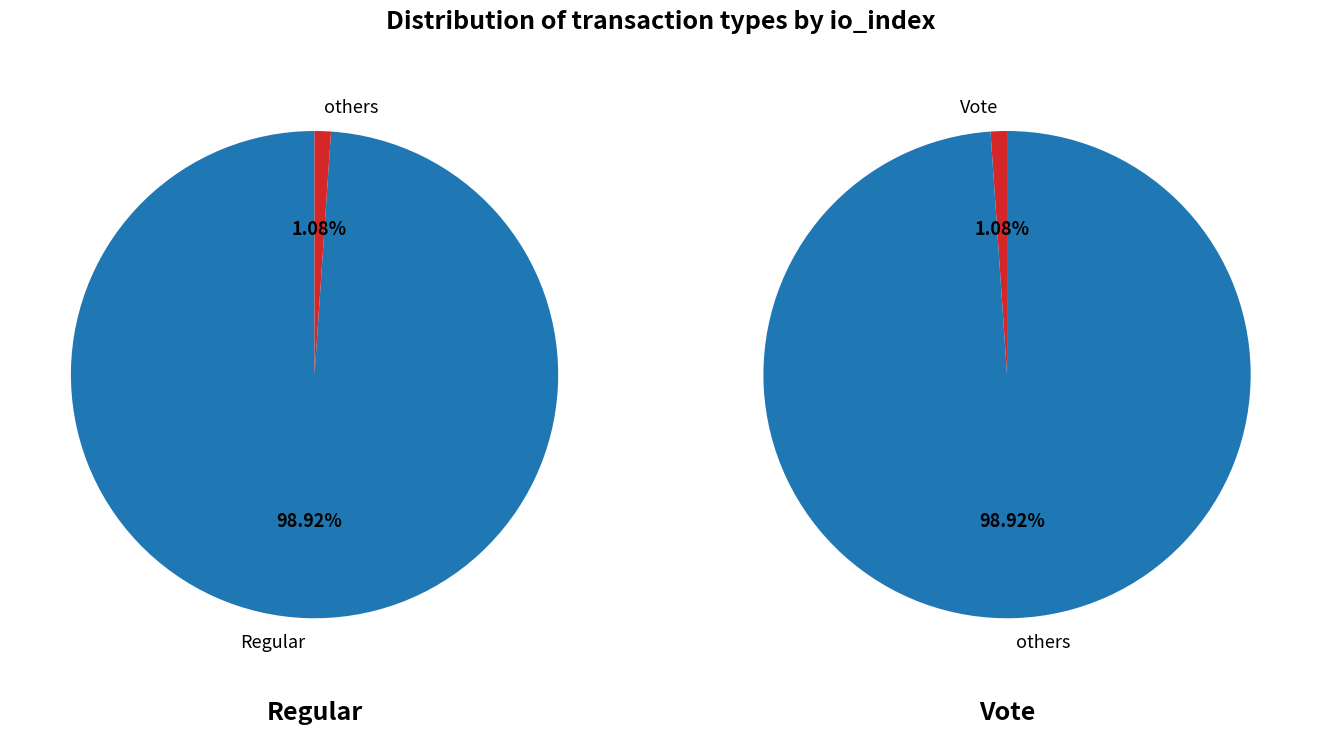

True or false: Regular accounts for 88% of the total.

False